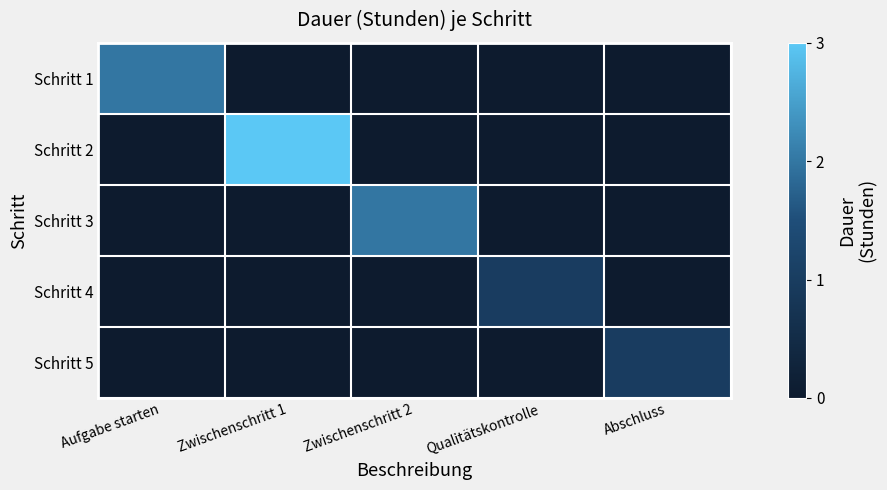

Reading left to right, list all the values displayed in this chart.

Schritt 1: Aufgabe starten=2	Zwischenschritt 1=0	Zwischenschritt 2=0	Qualitätskontrolle=0	Abschluss=0
Schritt 2: Aufgabe starten=0	Zwischenschritt 1=3	Zwischenschritt 2=0	Qualitätskontrolle=0	Abschluss=0
Schritt 3: Aufgabe starten=0	Zwischenschritt 1=0	Zwischenschritt 2=2	Qualitätskontrolle=0	Abschluss=0
Schritt 4: Aufgabe starten=0	Zwischenschritt 1=0	Zwischenschritt 2=0	Qualitätskontrolle=1	Abschluss=0
Schritt 5: Aufgabe starten=0	Zwischenschritt 1=0	Zwischenschritt 2=0	Qualitätskontrolle=0	Abschluss=1